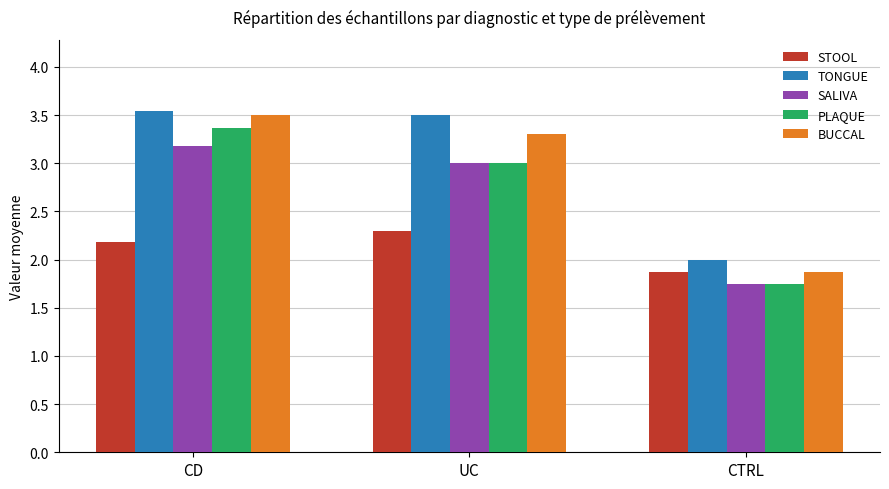

Where does the BUCCAL series first go above 3?

CD